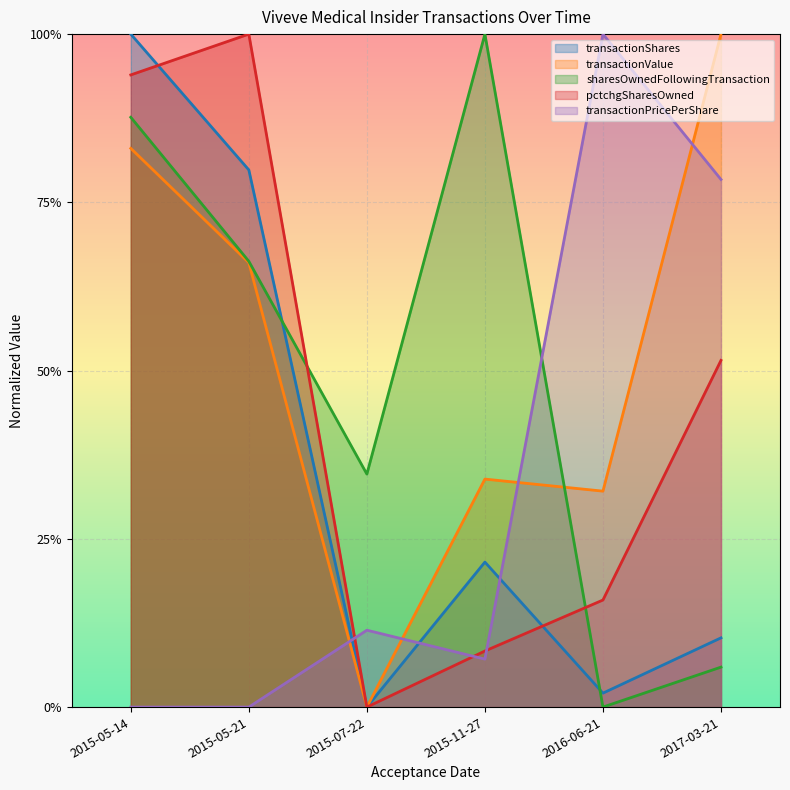

Rank the categories by transactionValue value from lowest to highest.

2015-07-22, 2016-06-21, 2015-11-27, 2015-05-21, 2015-05-14, 2017-03-21